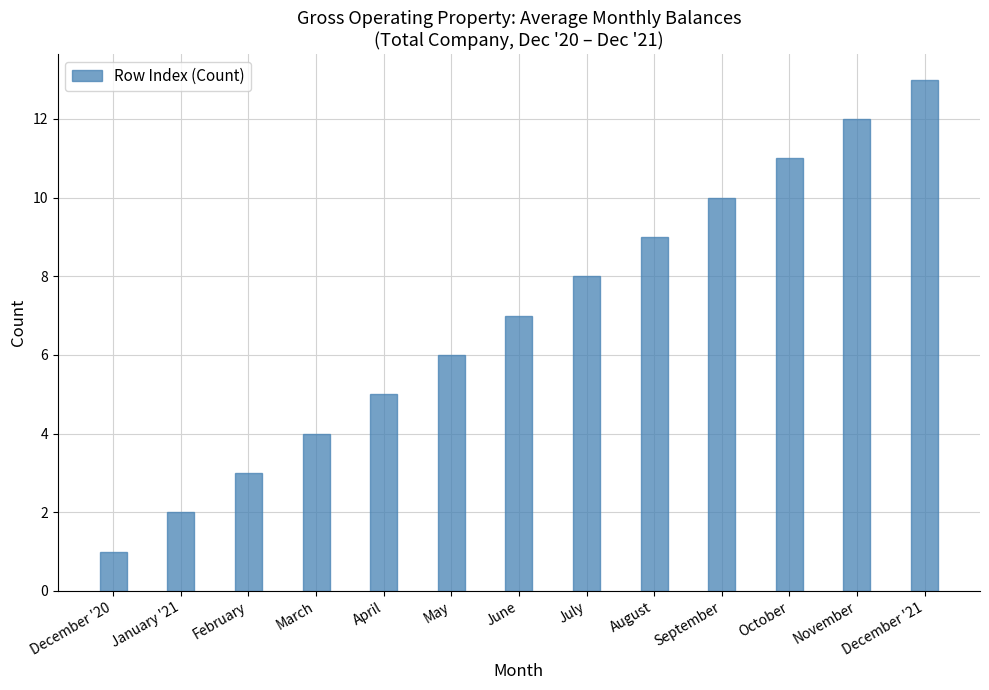

Reading right to left, list all the values displayed in this chart.

13	12	11	10	9	8	7	6	5	4	3	2	1